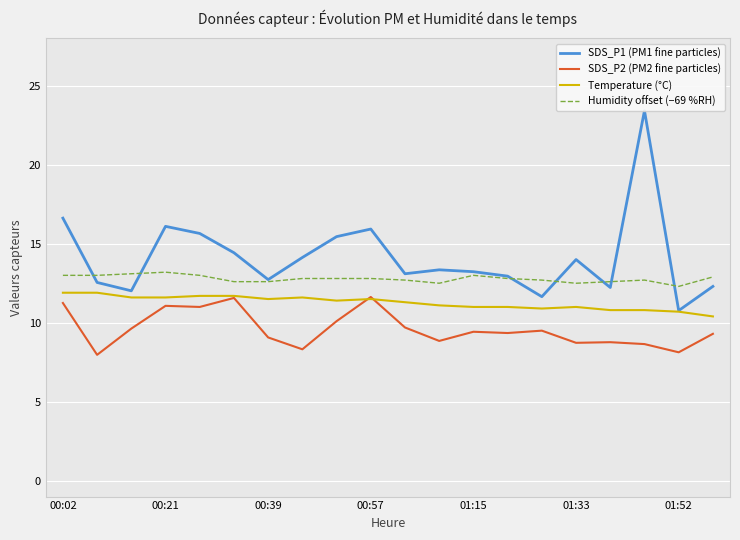

True or false: SDS_P1 (PM1 fine particles) and SDS_P2 (PM2 fine particles) intersect in this chart.

False